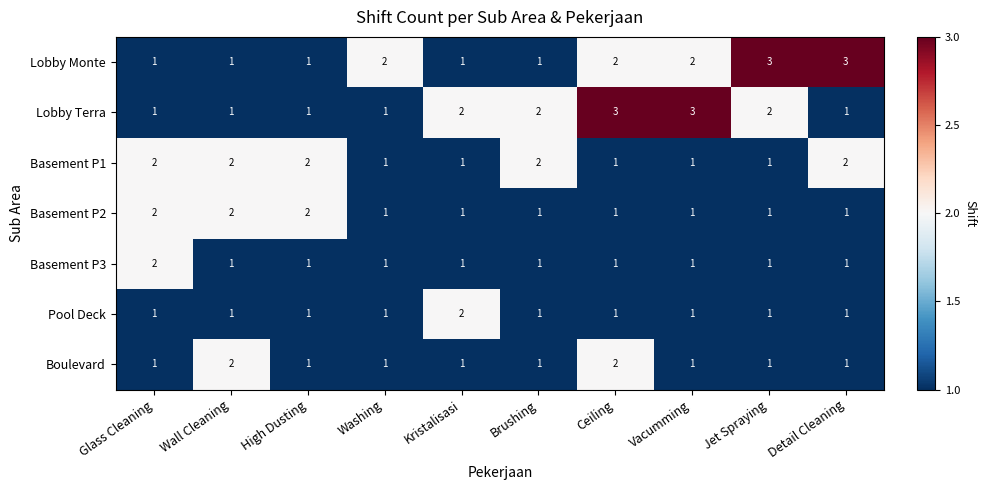

What is the spread (max minus min) of values at Ceiling?

2